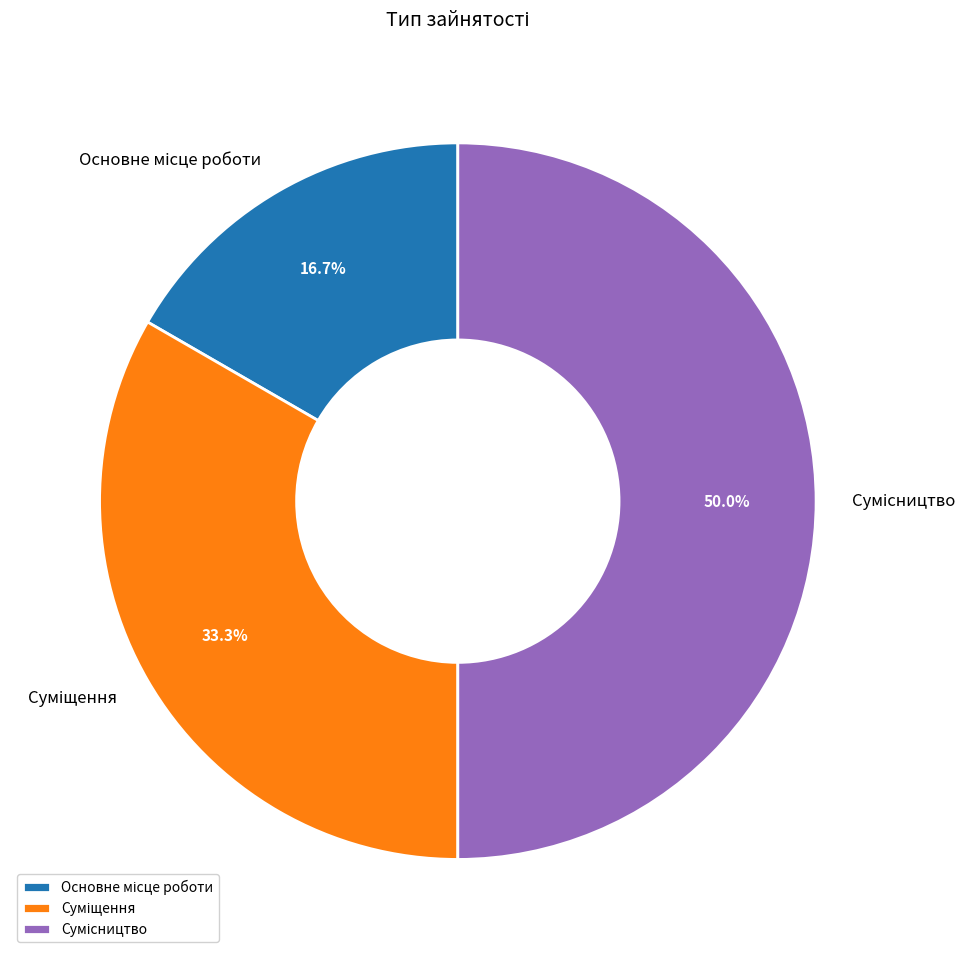

What percentage is the Сумісництво slice, to the nearest percent?

50%